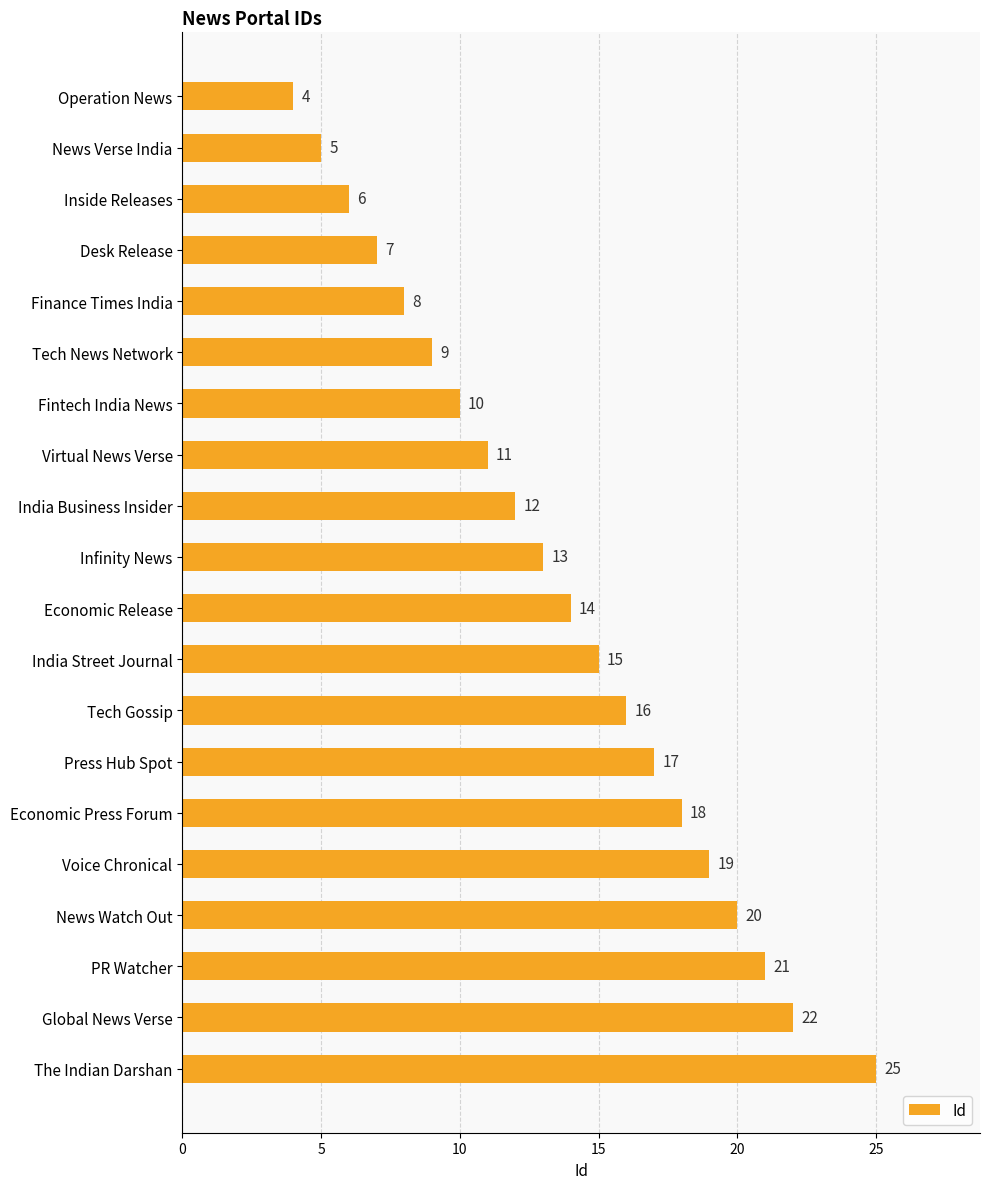

What is the change in value from Operation News to India Street Journal?

+11